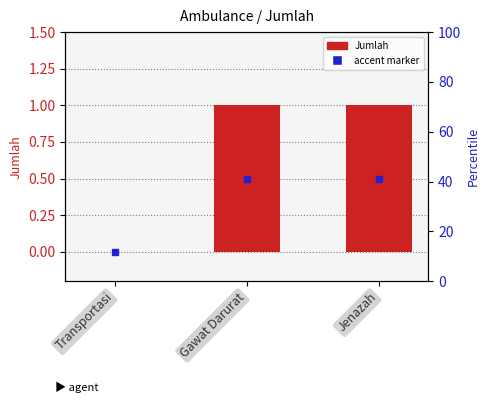

What is the sum of all values?

2